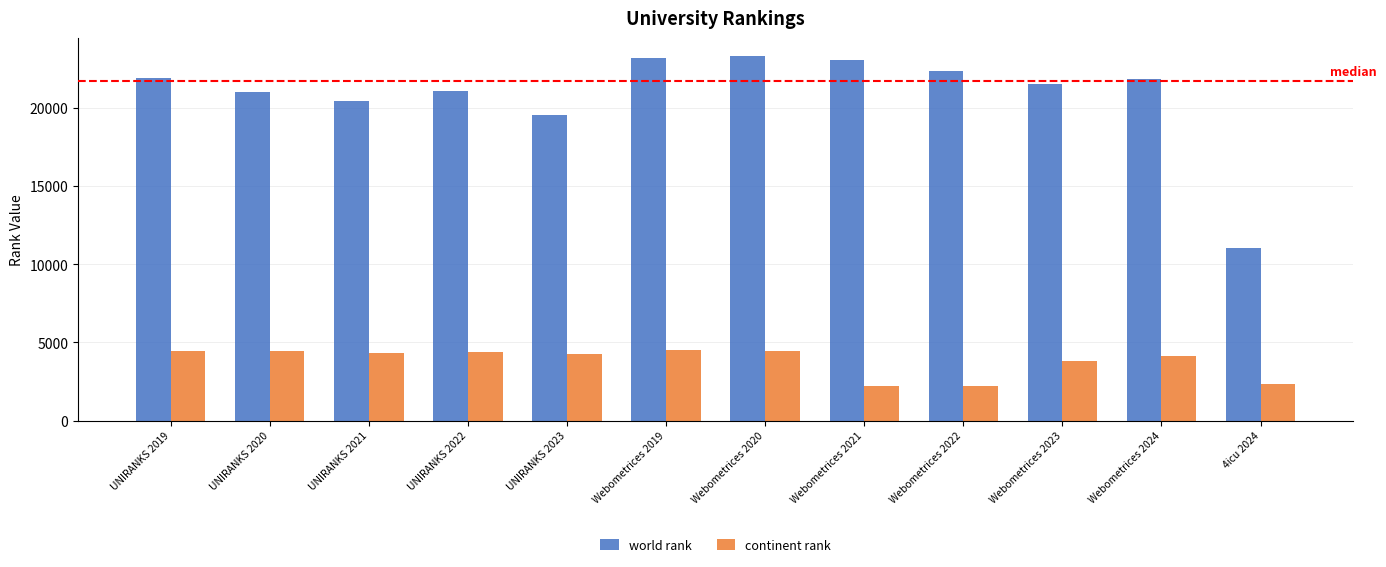

Rank the series at Webometrices 2020 from lowest to highest value.

continent rank, world rank